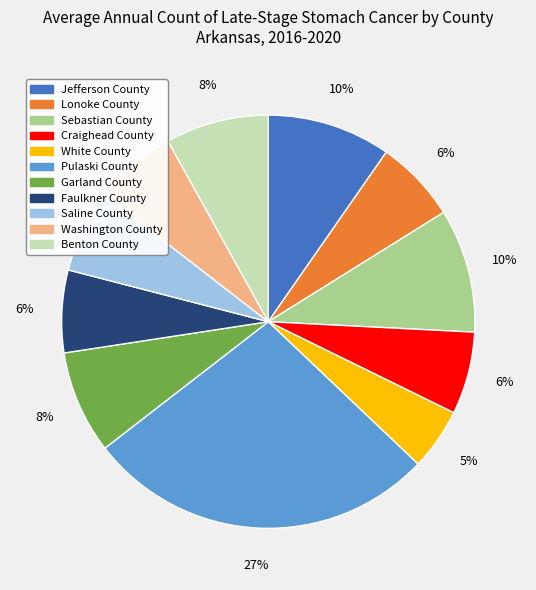

To the nearest percent, what is the combined percentage of White County and Saline County?

11%